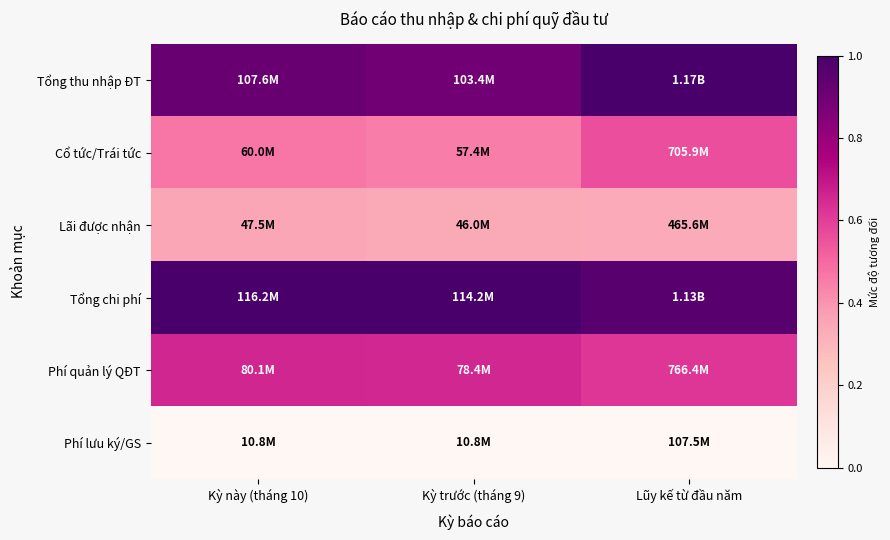

Which series changed the most between Kỳ này (tháng 10) and Kỳ trước (tháng 9)?

Tổng thu nhập ĐT